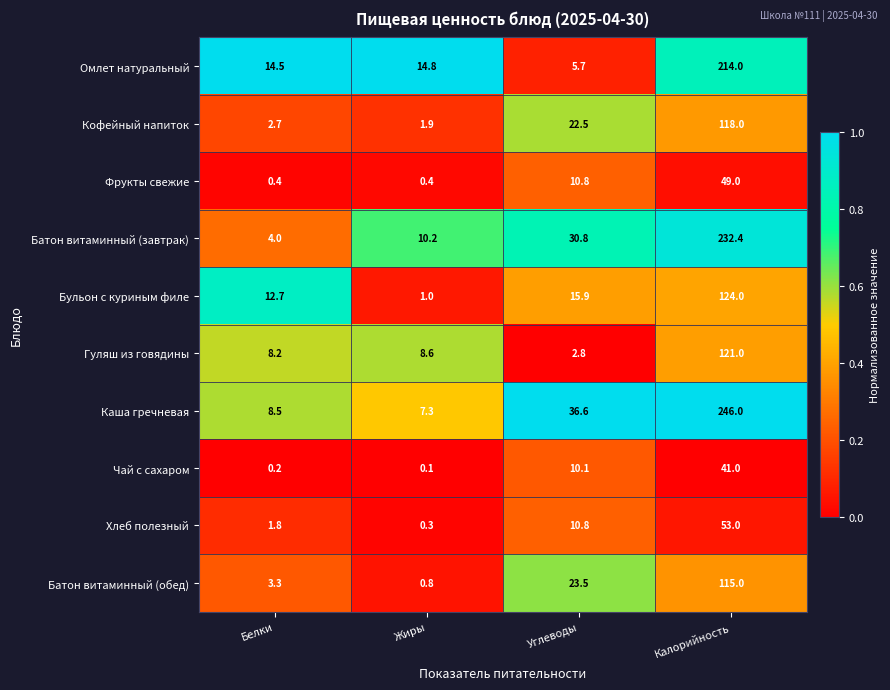

At which label is Батон витаминный (обед) closest to 57?

Углеводы